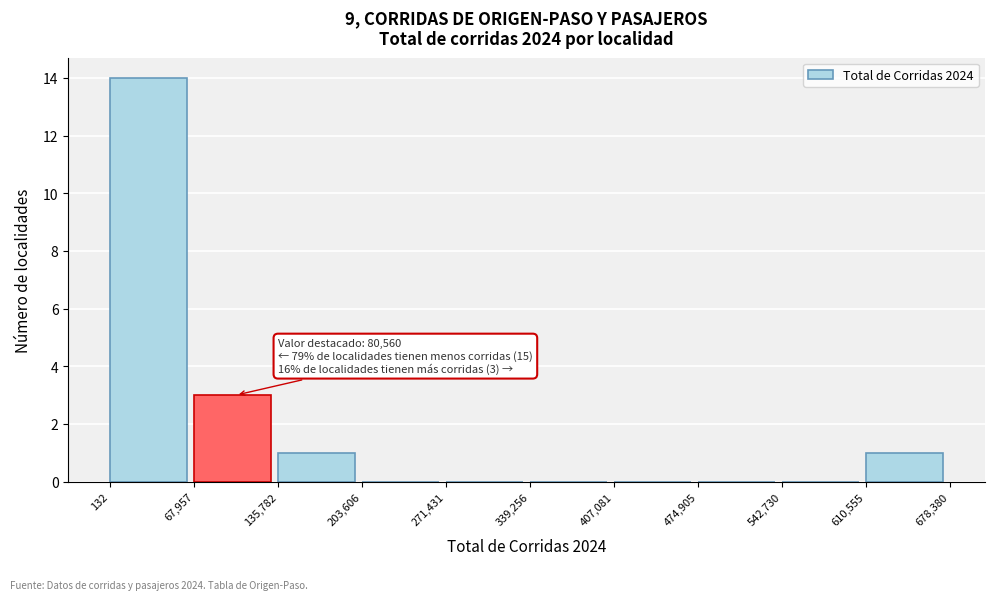

Over which range of the x-axis is the bar tallest?

132 to 67,957